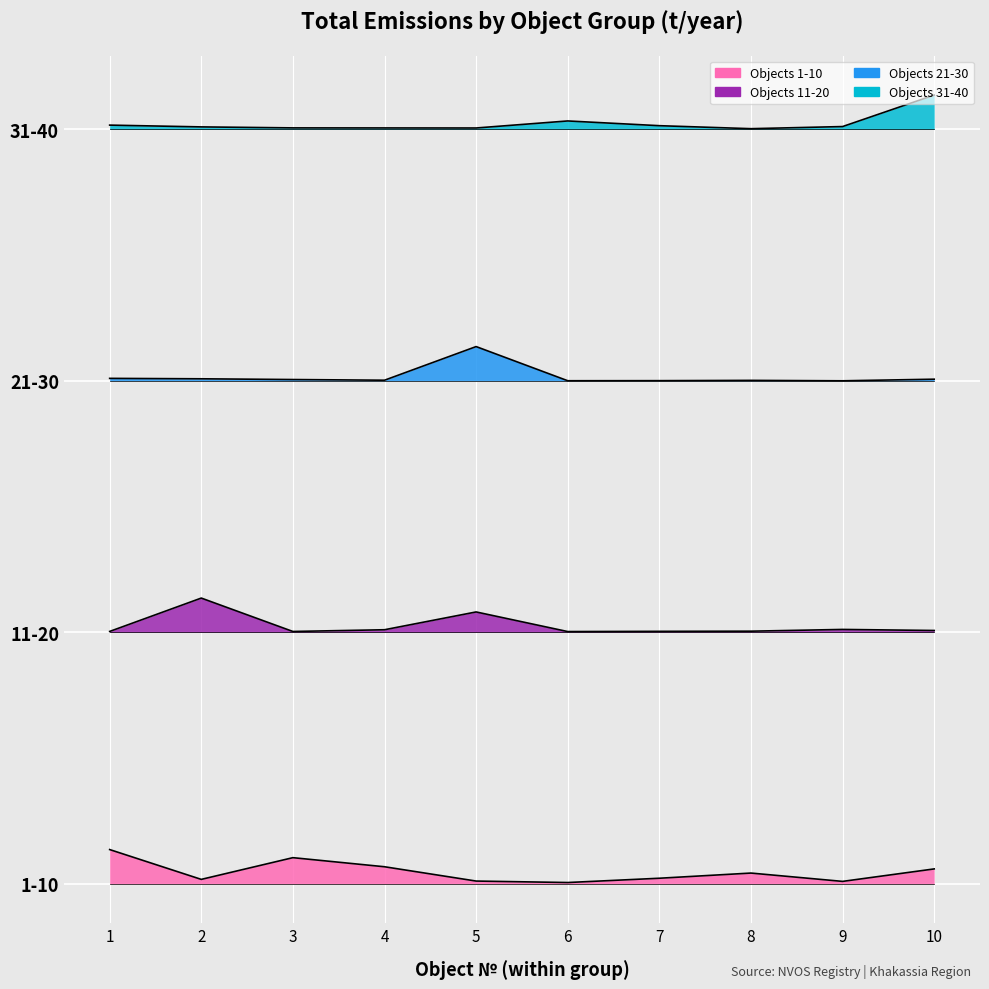

Reading left to right, transcribe all the data shown in this chart.

1-10: 1=150.0	2=19.6	3=114.6	4=74.8	5=12.2	6=5.8	7=24.6	8=47.2	9=10.8	10=65.4
11-20: 1=1104.1	2=1250.0	3=1103.9	4=1111.5	5=1189.3	6=1103.5	7=1104.5	8=1105.2	9=1112.8	10=1108.2
21-30: 1=2211.0	2=2209.1	3=2205.9	4=2202.9	5=2350.0	6=2200.6	7=2200.9	8=2202.2	9=2200.3	10=2207.3
31-40: 1=3318.7	2=3310.9	3=3306.6	4=3306.3	5=3306.1	6=3336.9	7=3316.2	8=3303.1	9=3312.4	10=3450.0